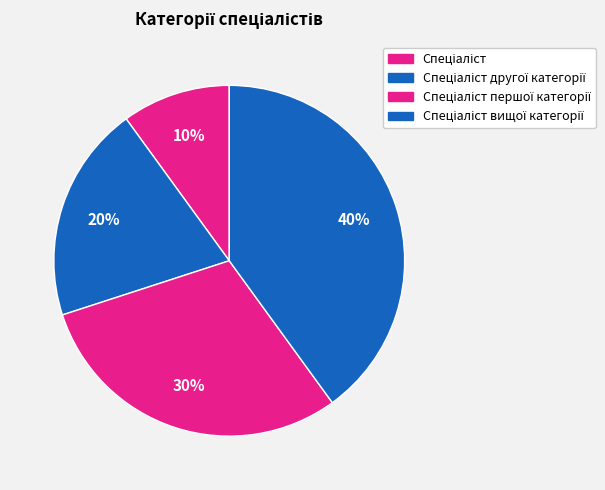

To the nearest percent, what is the difference between the largest and smallest slice percentages?

30%